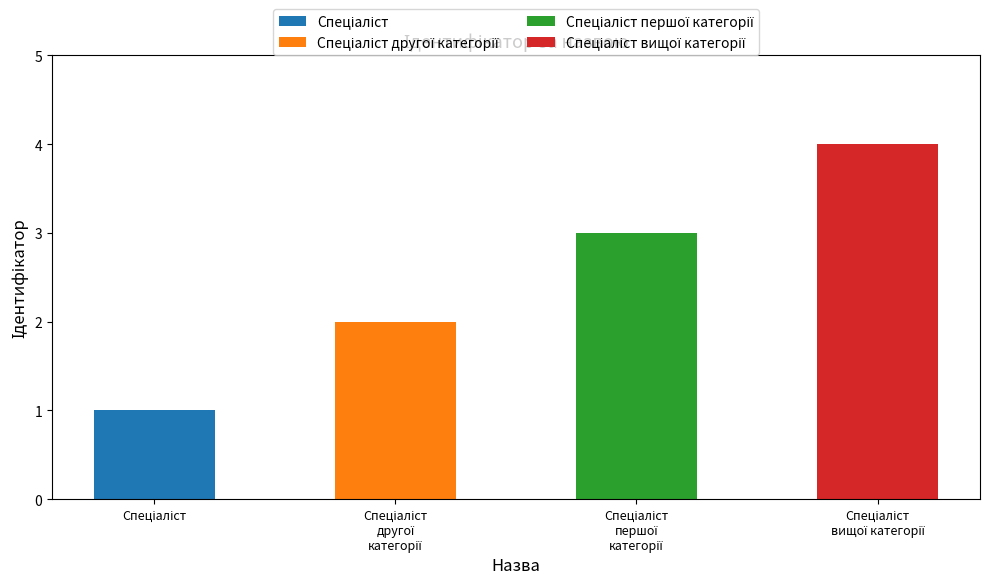

What is the average value?

2